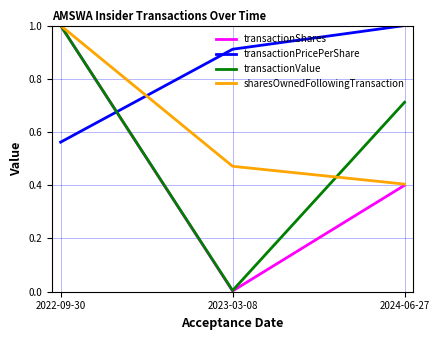

What is the total value across all series at 2023-03-08?

1.4